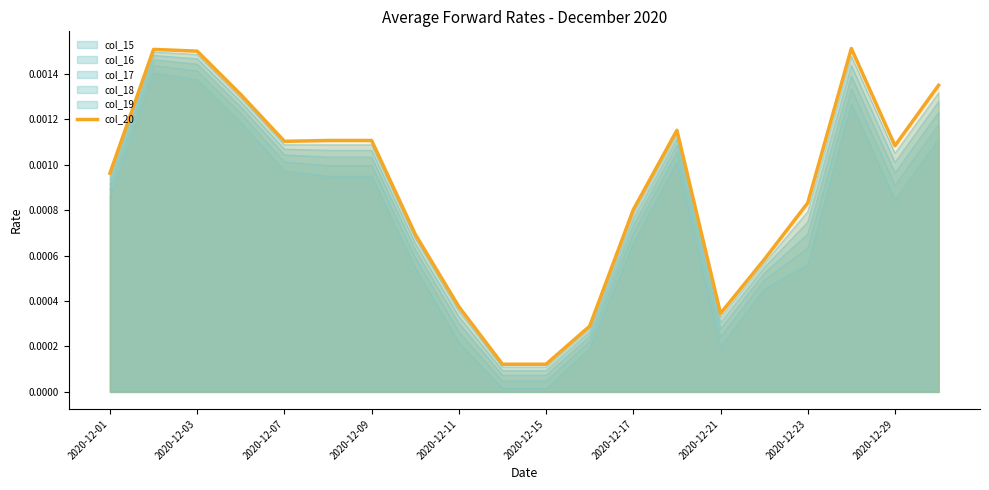

Does the chart display data point markers on the line(s)?

No